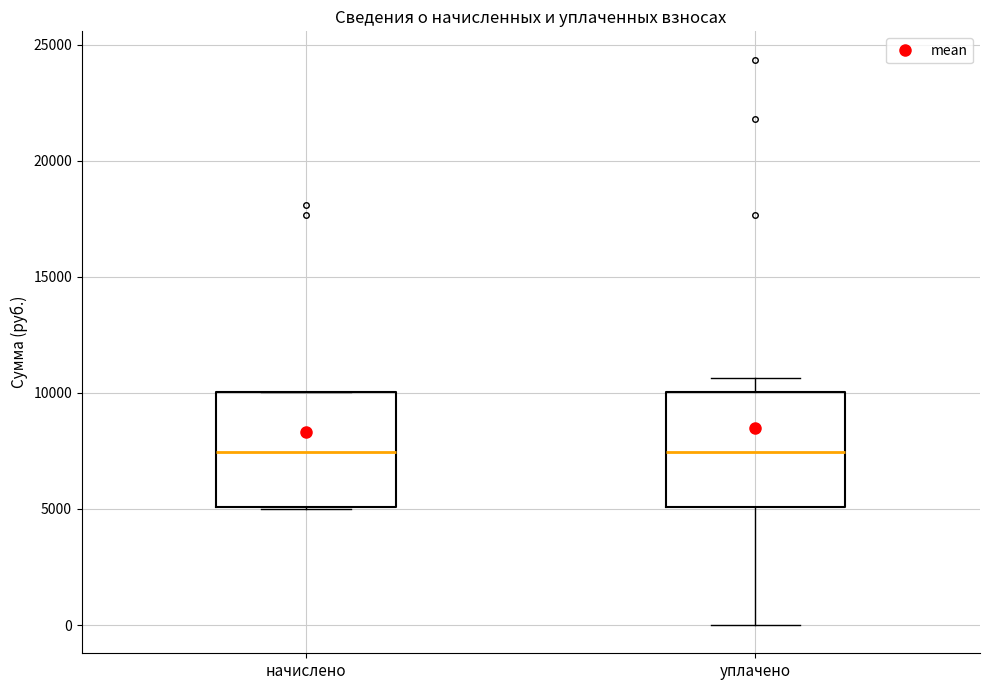

Reading left to right, transcribe this box plot: for each box, give where its median line is, the range the box spans, and where its two whiskers end, as read against the y-axis. The values are not printed on the chart, so give them approximately, as read against the axis.

начислено: median 7500, box 5000 to 10000, whiskers 5000 to 10000
уплачено: median 7500, box 5000 to 10000, whiskers 0 to 10500